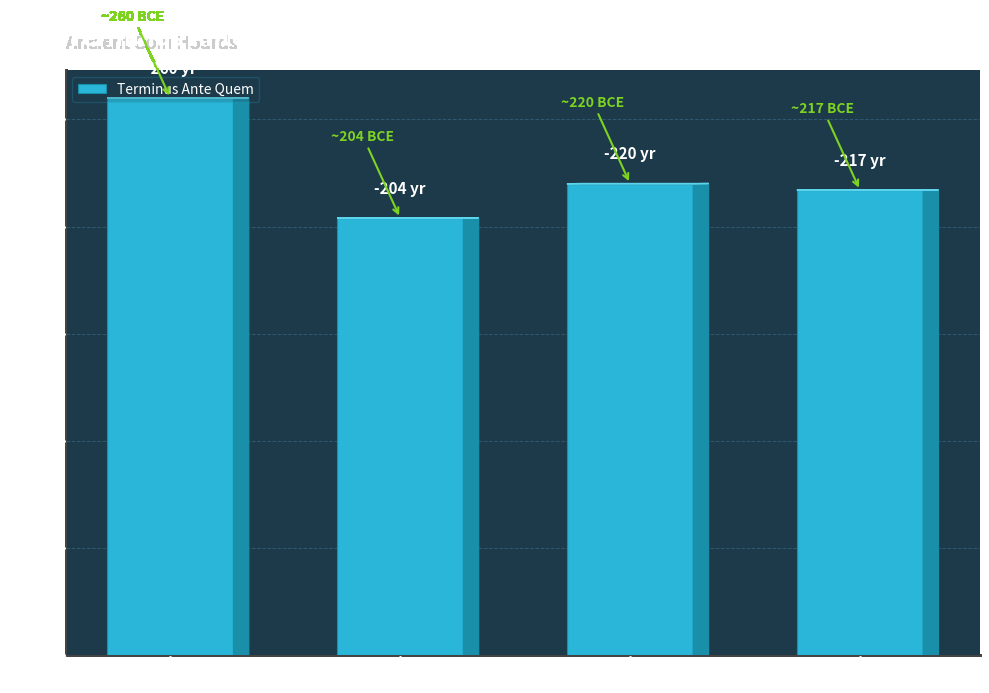

Reading left to right, extract all data points from this chart.

260	204	220	217